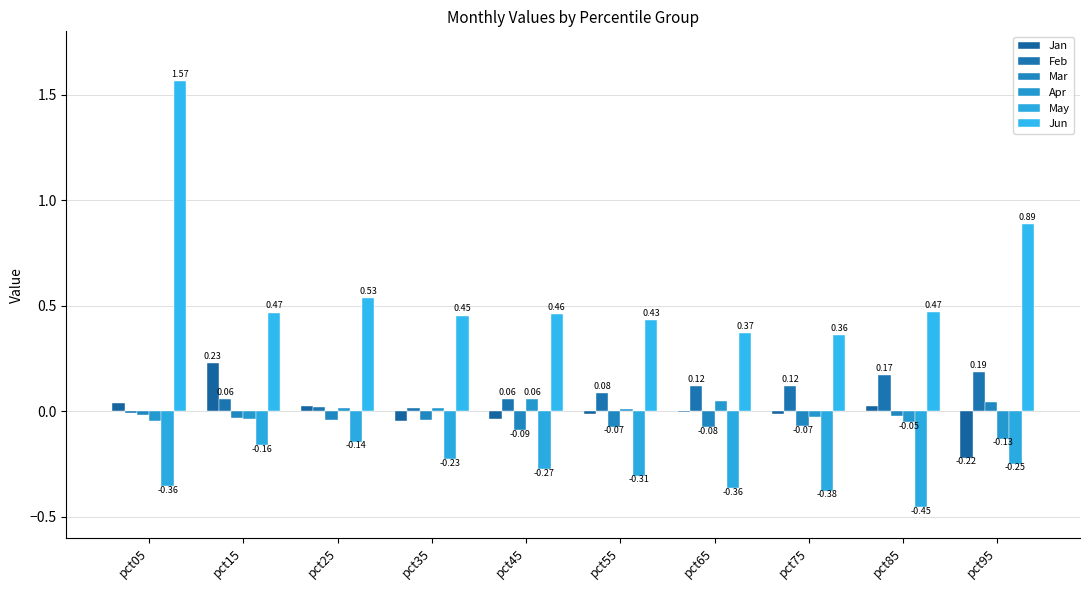

Are the bars horizontal?

No